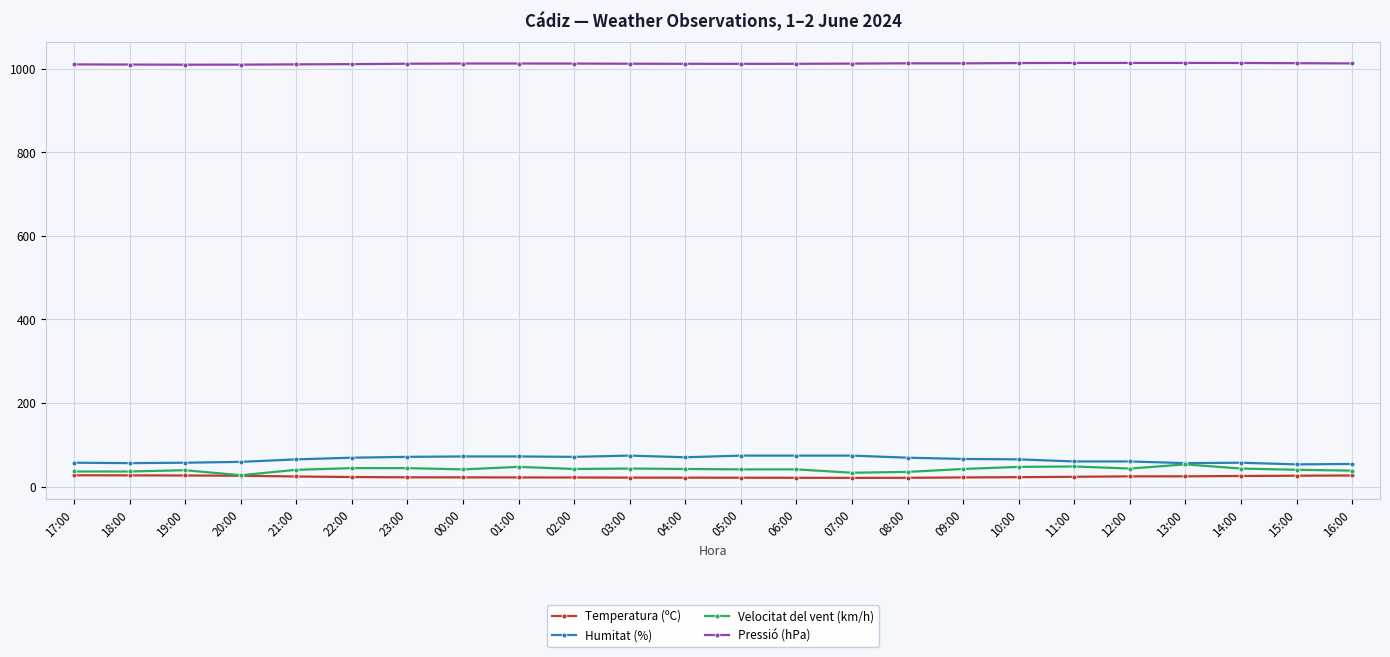

What is the total value across all series at 08:00?

1138.2